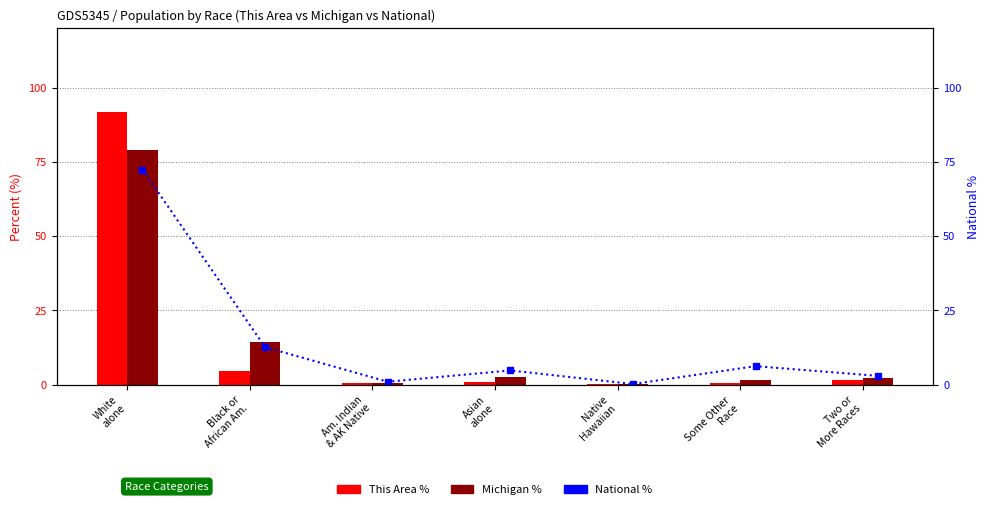

How many data points in Michigan % are less than 2?

3